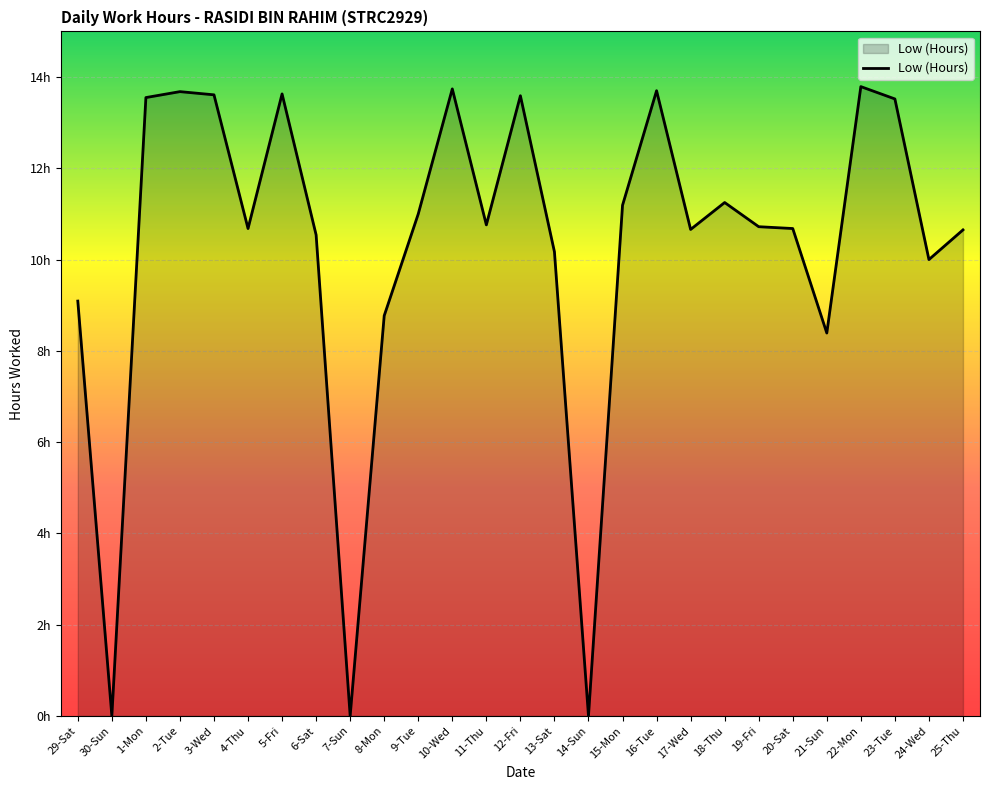

Rank the categories by value from highest to lowest.

22-Mon, 10-Wed, 16-Tue, 2-Tue, 5-Fri, 3-Wed, 12-Fri, 1-Mon, 23-Tue, 18-Thu, 15-Mon, 9-Tue, 11-Thu, 19-Fri, 4-Thu, 20-Sat, 17-Wed, 25-Thu, 6-Sat, 13-Sat, 24-Wed, 29-Sat, 8-Mon, 21-Sun, 30-Sun, 7-Sun, 14-Sun